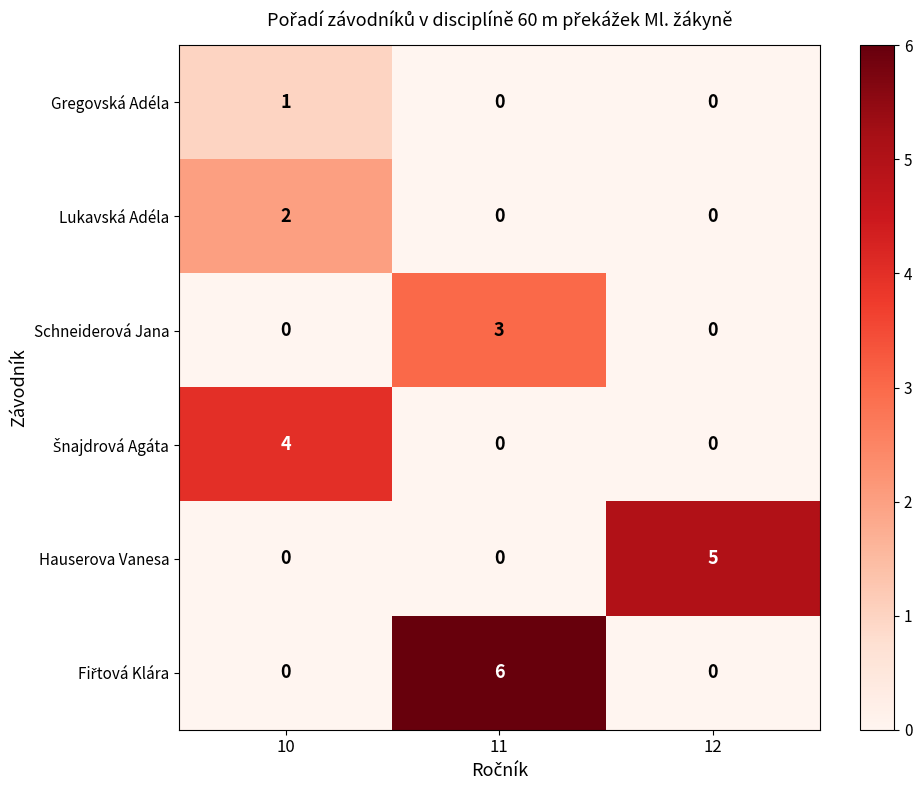

At which category is the sum across all series the highest?

11